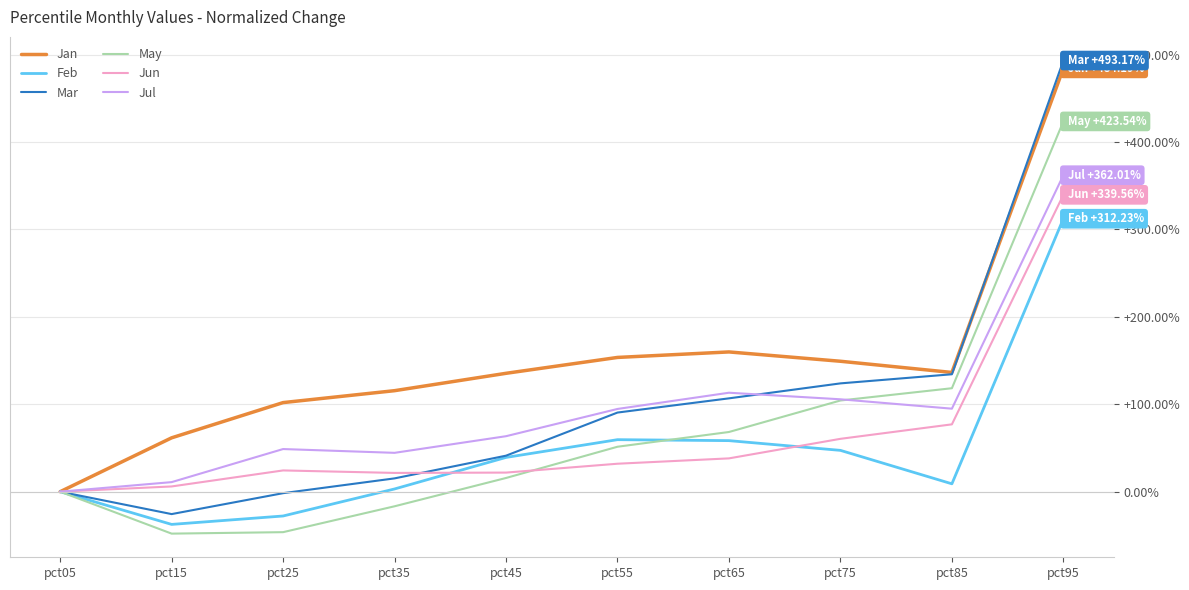

What is the highest value of the Jan series?

484.2